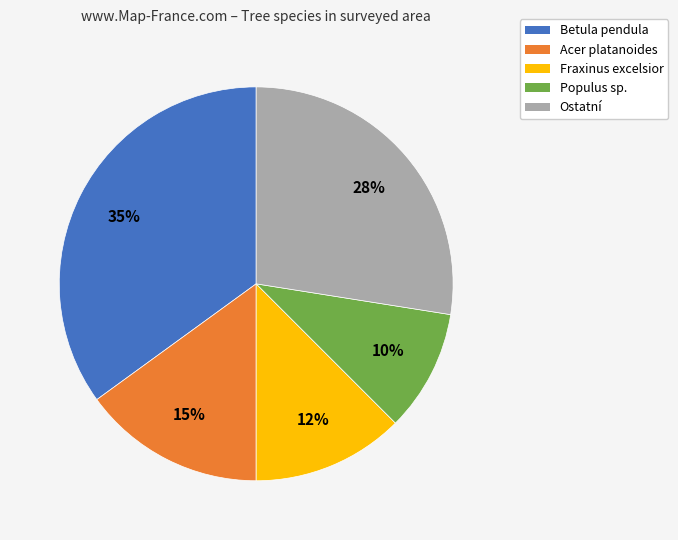

Is it true that Ostatní is 15% of the pie?

False